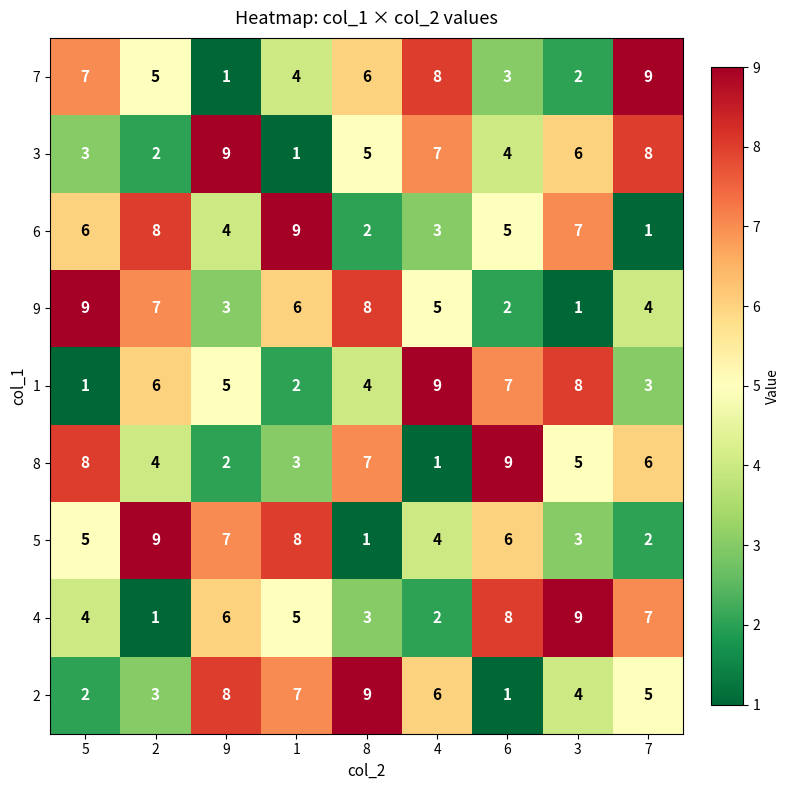

At how many categories does at least one series exceed 6?

9